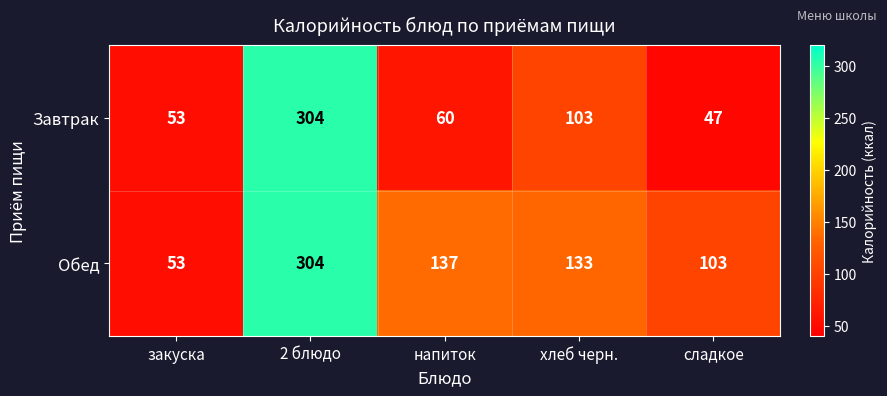

Reading left to right, what are all the values shown in this chart?

Завтрак: закуска=53	2 блюдо=304	напиток=60	хлеб черн.=103	сладкое=47
Обед: закуска=53	2 блюдо=304	напиток=137	хлеб черн.=133	сладкое=103